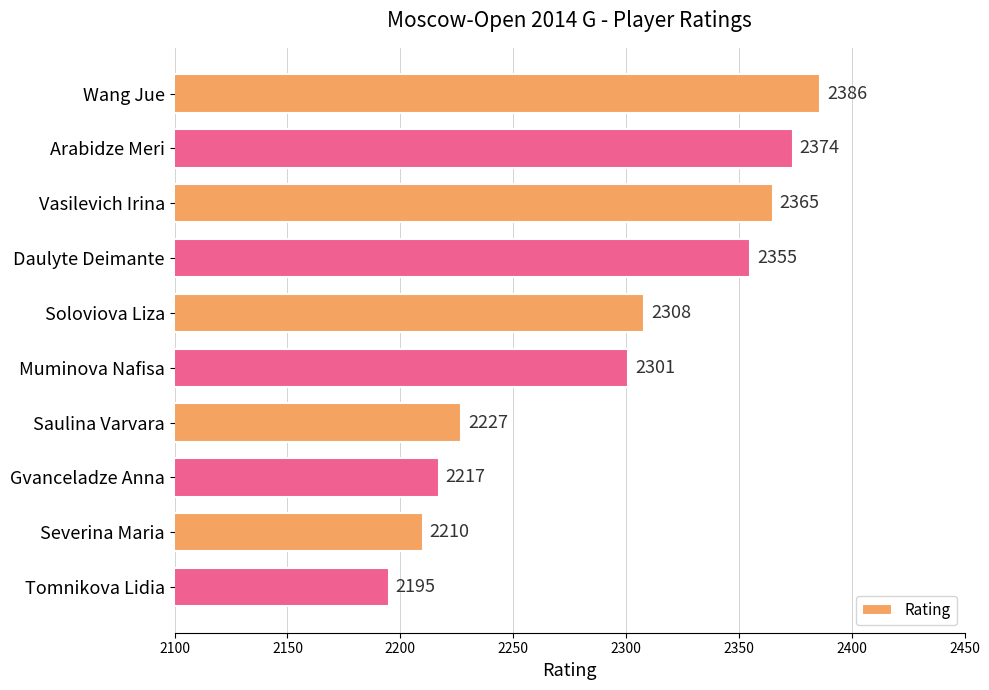

Between Soloviova Liza and Severina Maria, which is larger?

Soloviova Liza